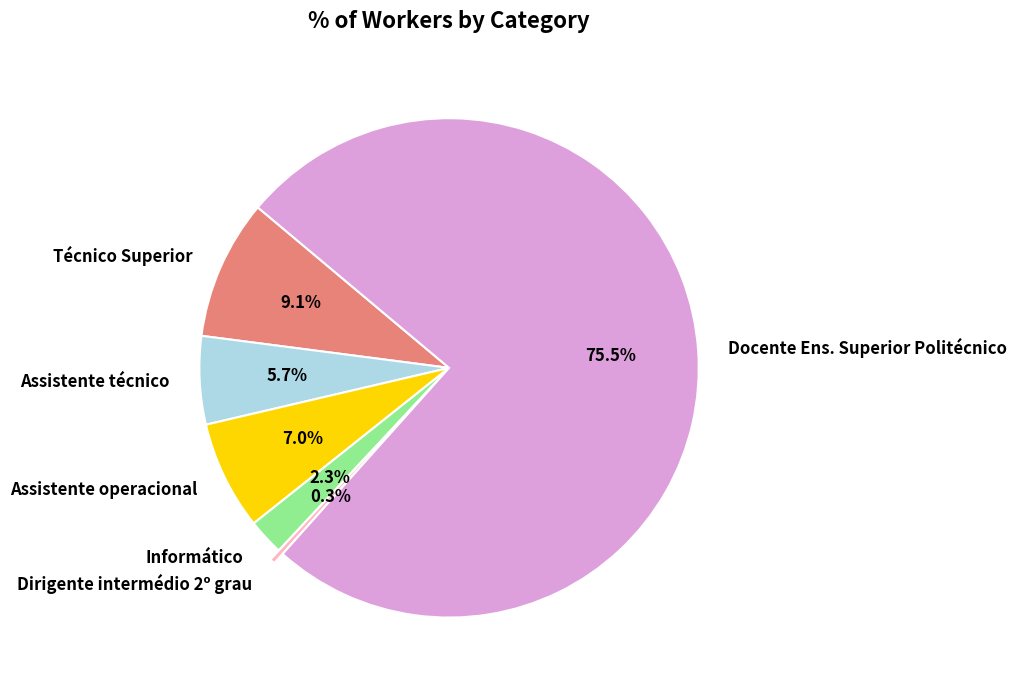

Rank the categories by value from lowest to highest.

Dirigente intermédio 2º grau, Informático, Assistente técnico, Assistente operacional, Técnico Superior, Docente Ens. Superior Politécnico